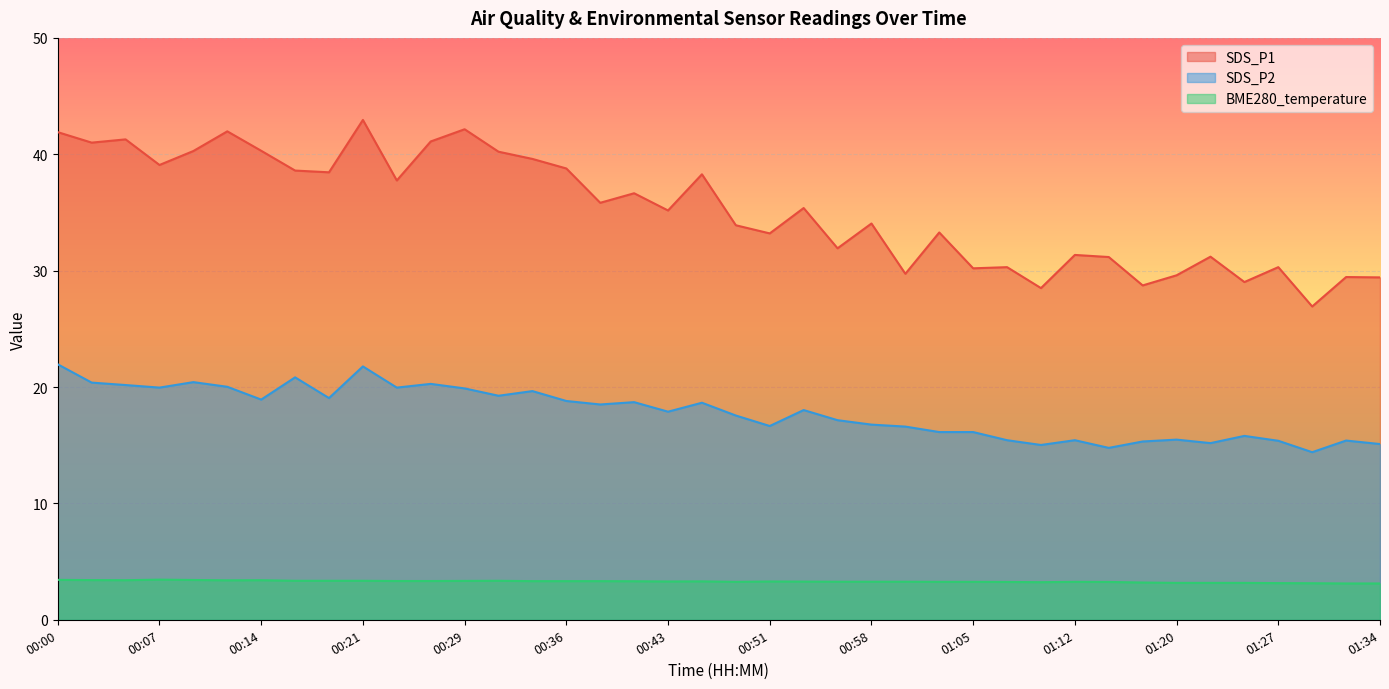

Where is SDS_P2 nearest to the value 18?

00:53